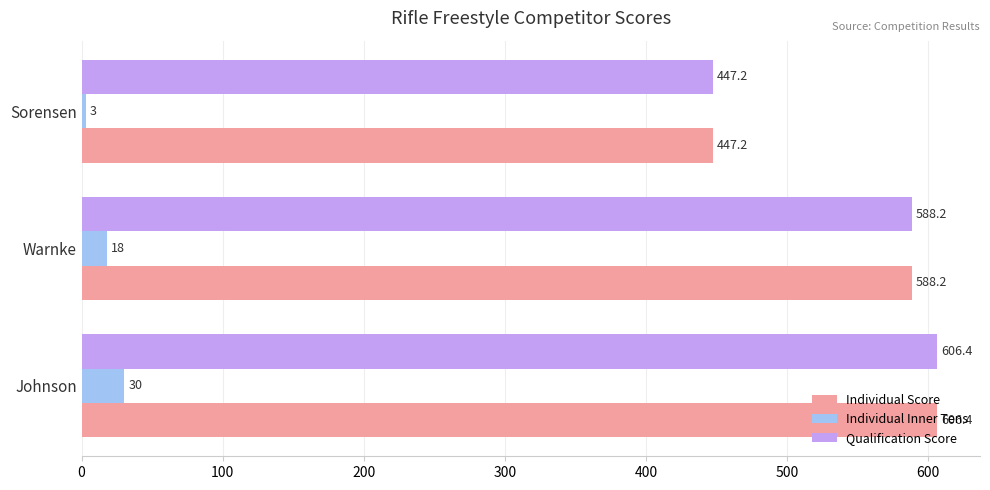

What is the difference between the maximum and minimum values in the Qualification Score series?

159.2